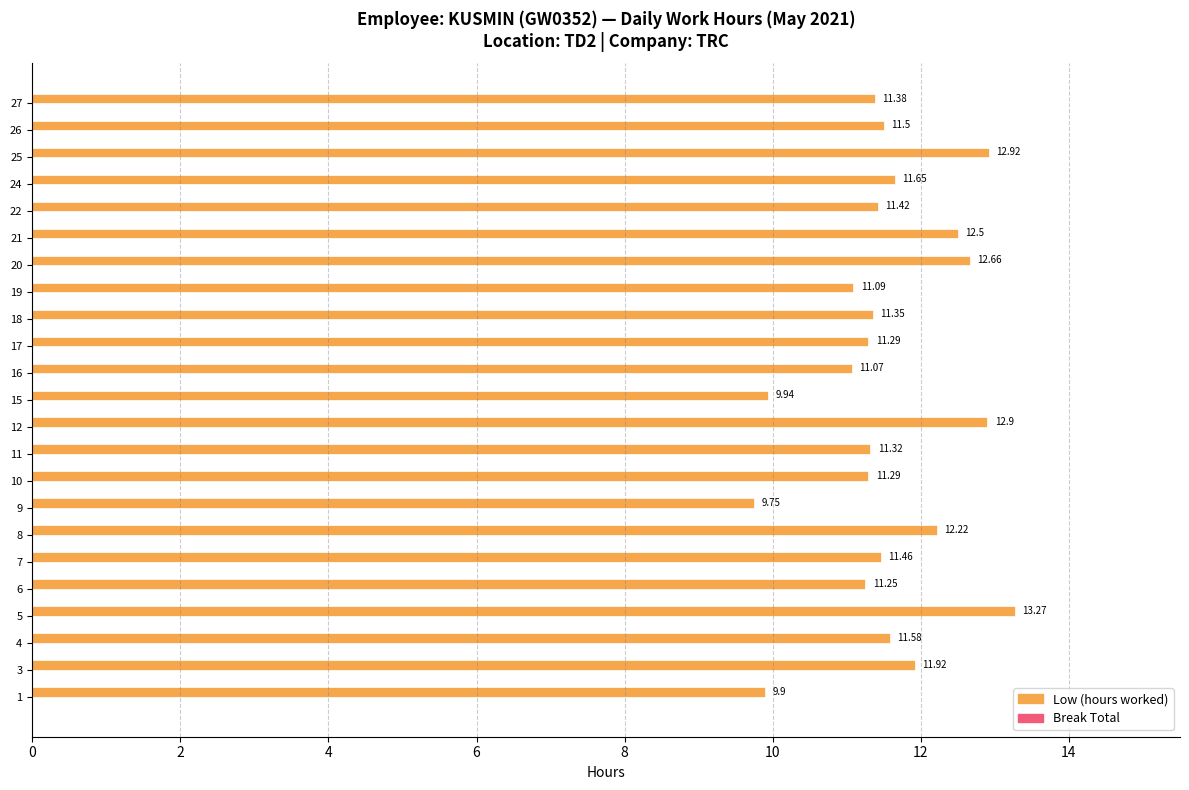

How many bars are there in total?

23